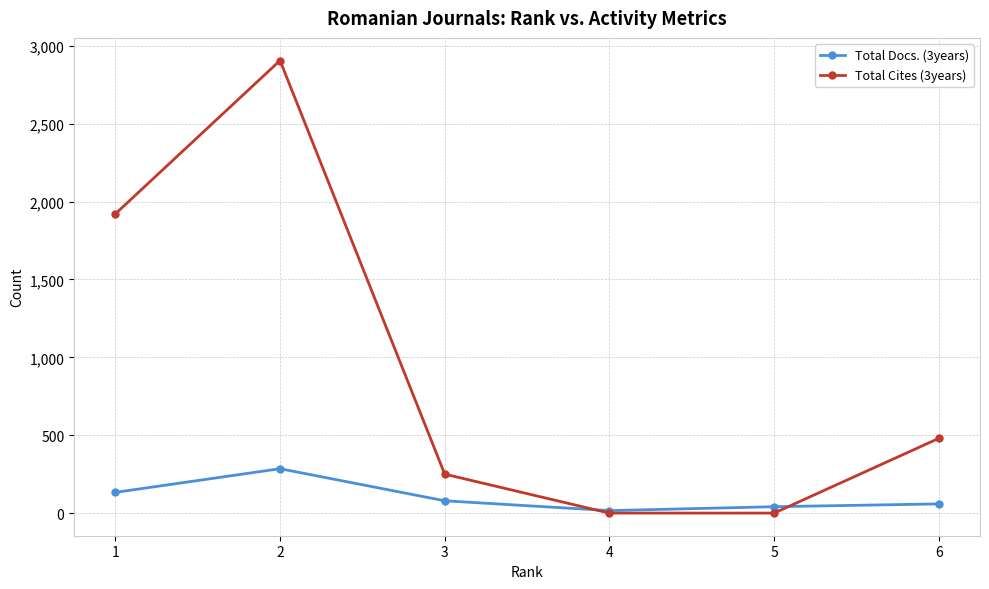

Which series ends up on top after the final intersection of Total Cites (3years) and Total Docs. (3years)?

Total Cites (3years)